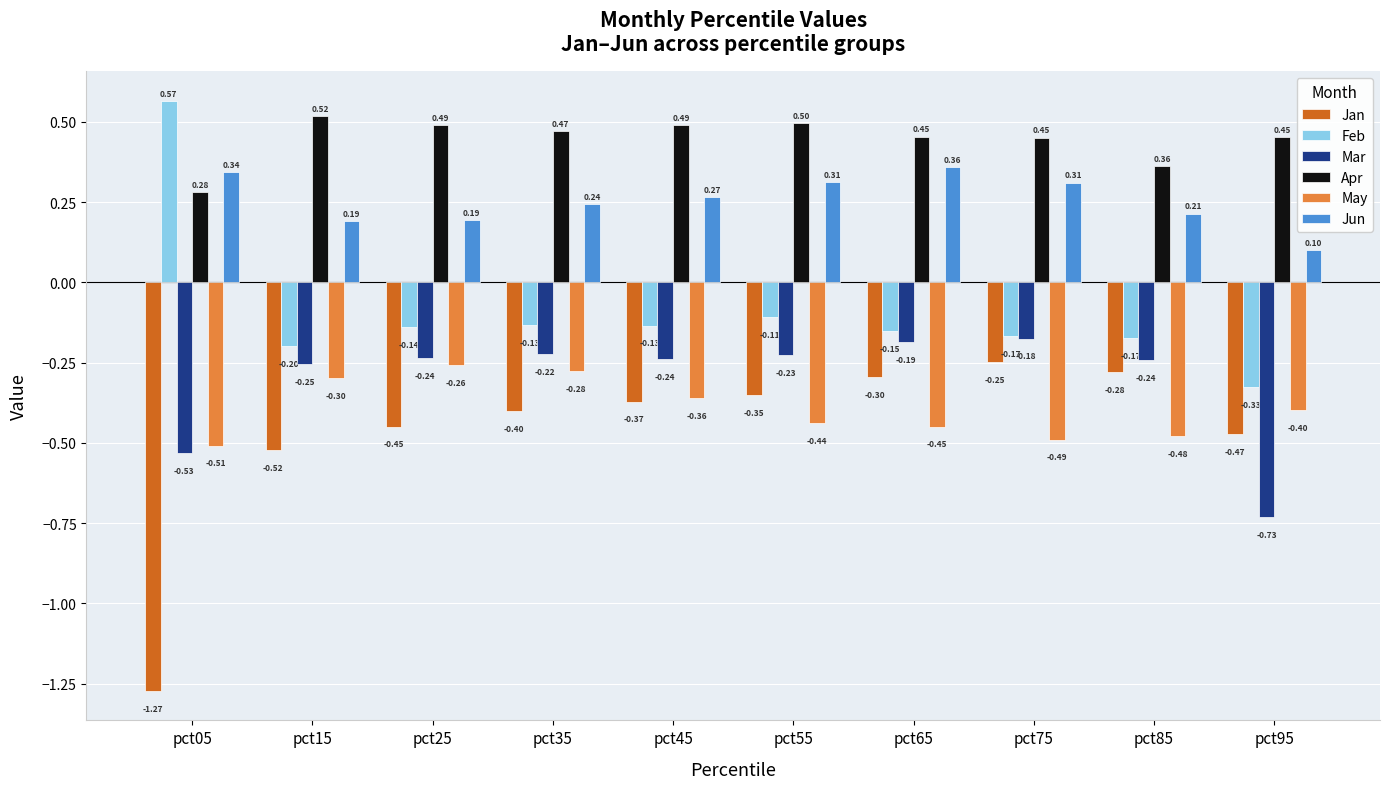

True or false: Apr has a value of 0.2 at pct95.

False